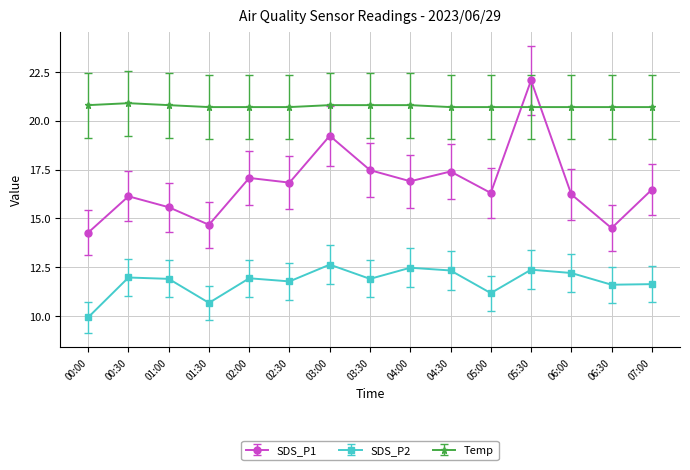

True or false: SDS_P2 and Temp cross at least once.

False